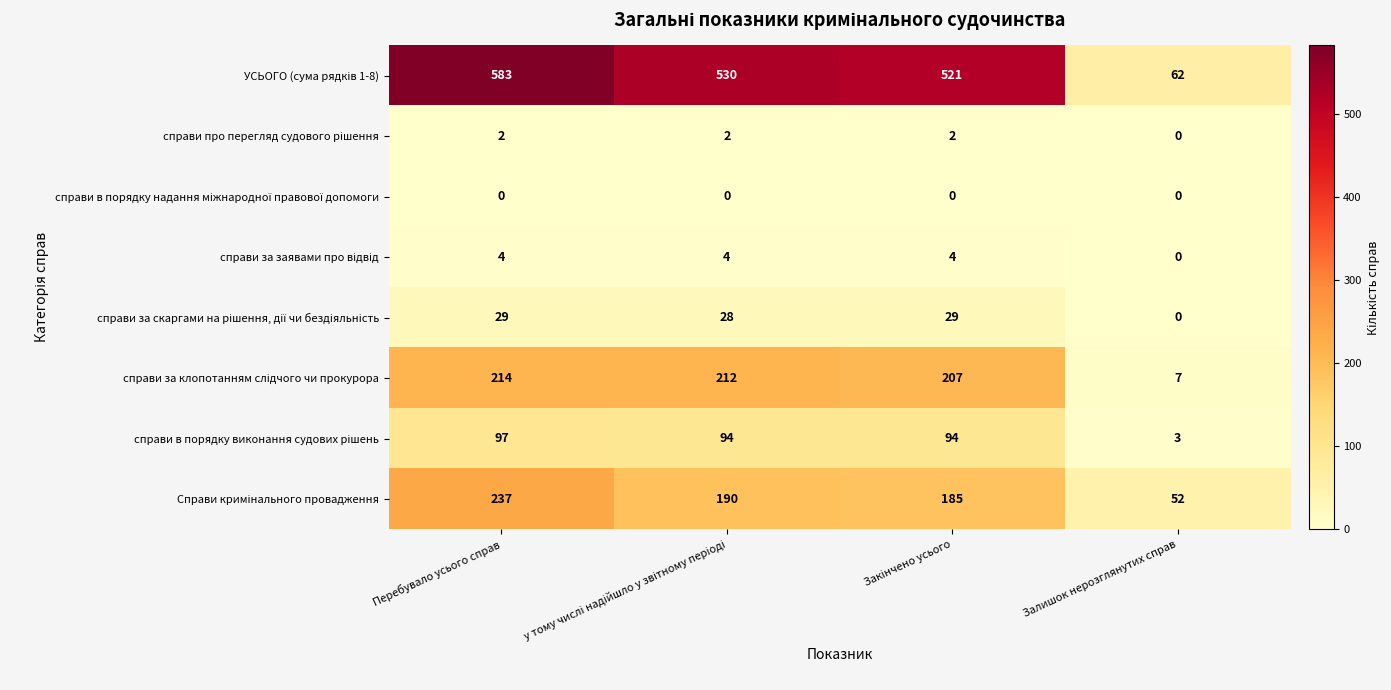

At which category is the sum across all series the highest?

Перебувало усього справ